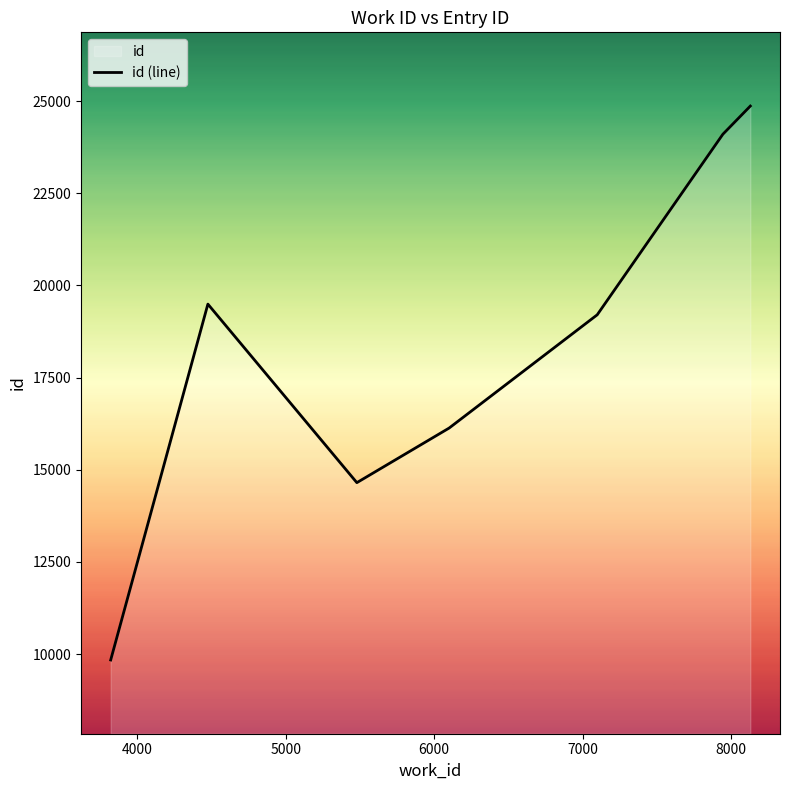

How many interior local peaks (higher than both neighbors) does the data have?

1